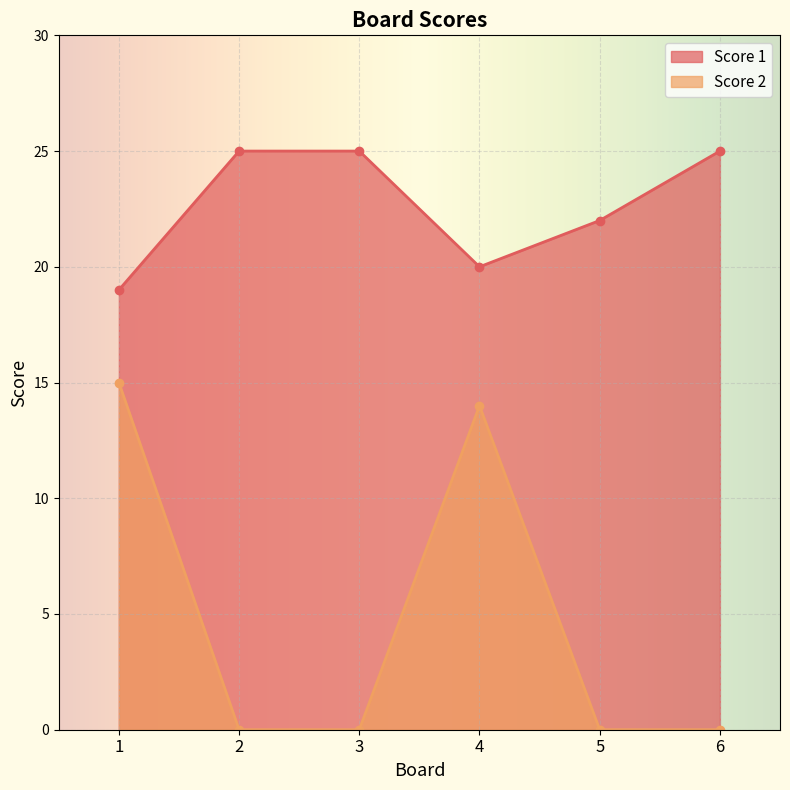

Rank the categories by Score 1 value from highest to lowest.

2, 3, 6, 5, 4, 1